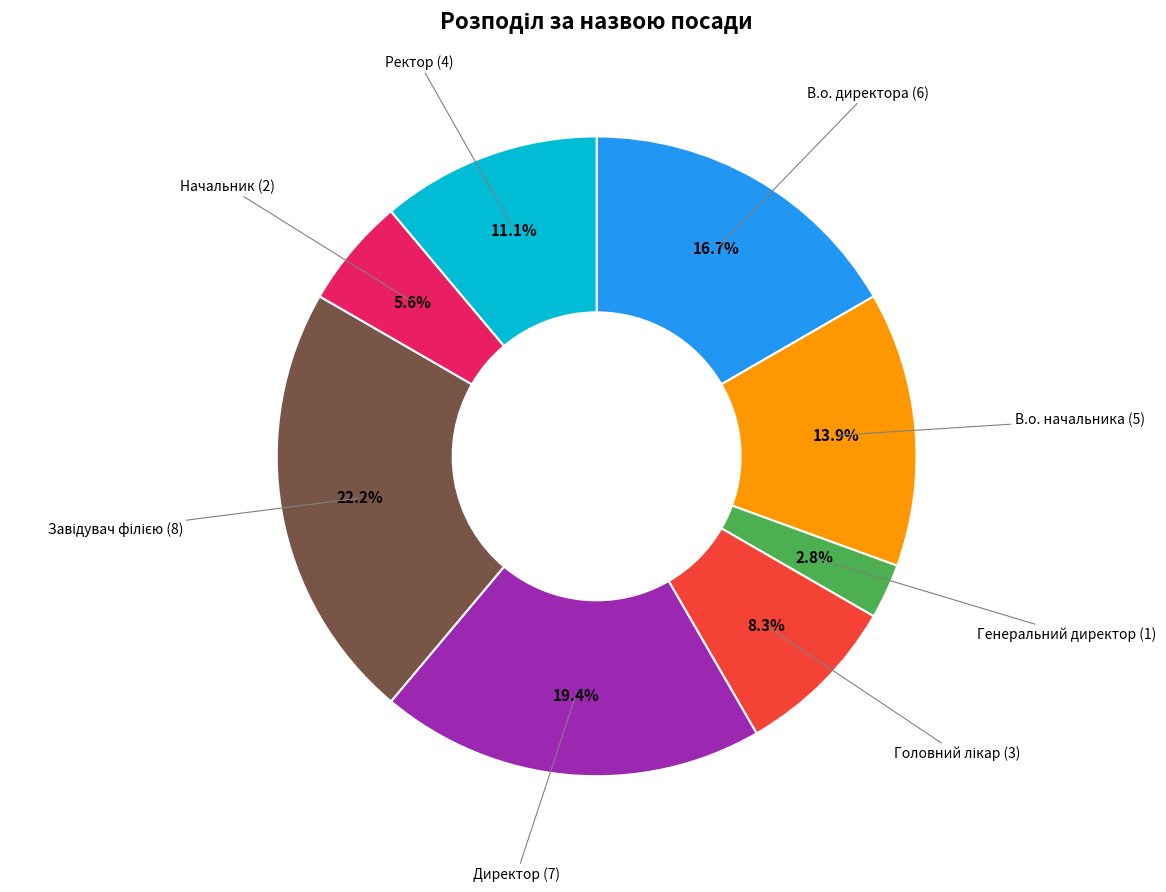

How many slices are in this pie chart?

8